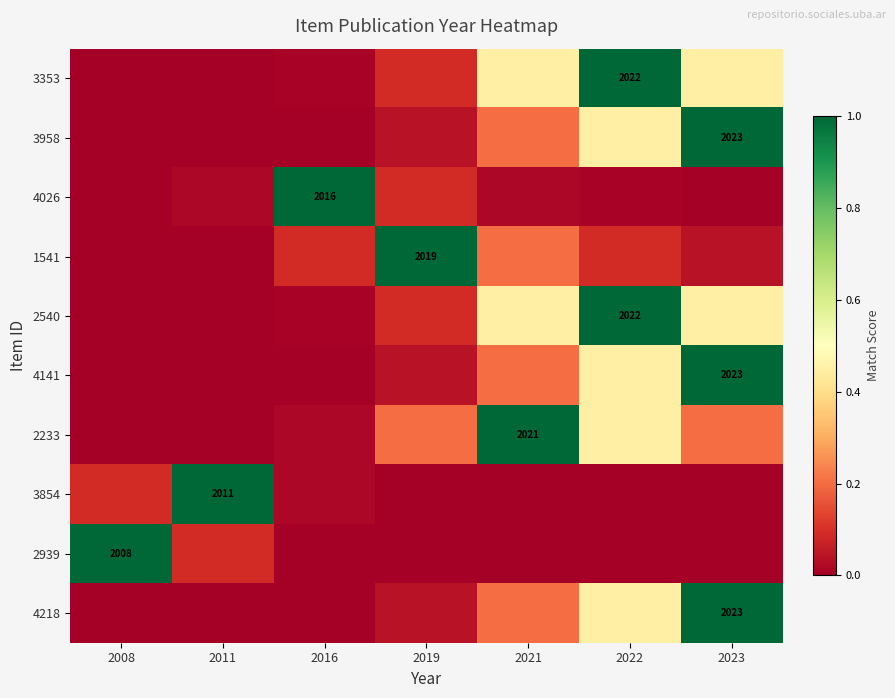

What is the difference between the maximum and minimum values in the 4141 series?

1.0